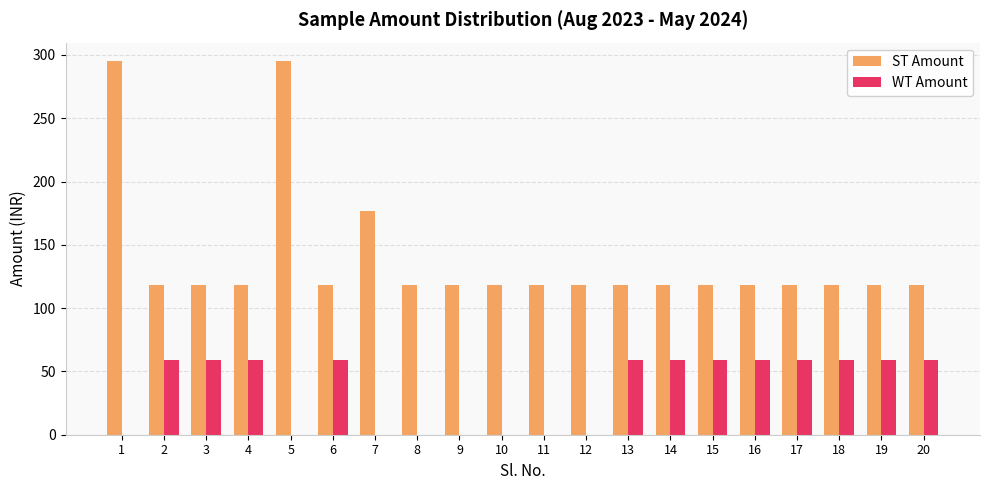

The WT Amount series shows 0 at 12. True or false?

True